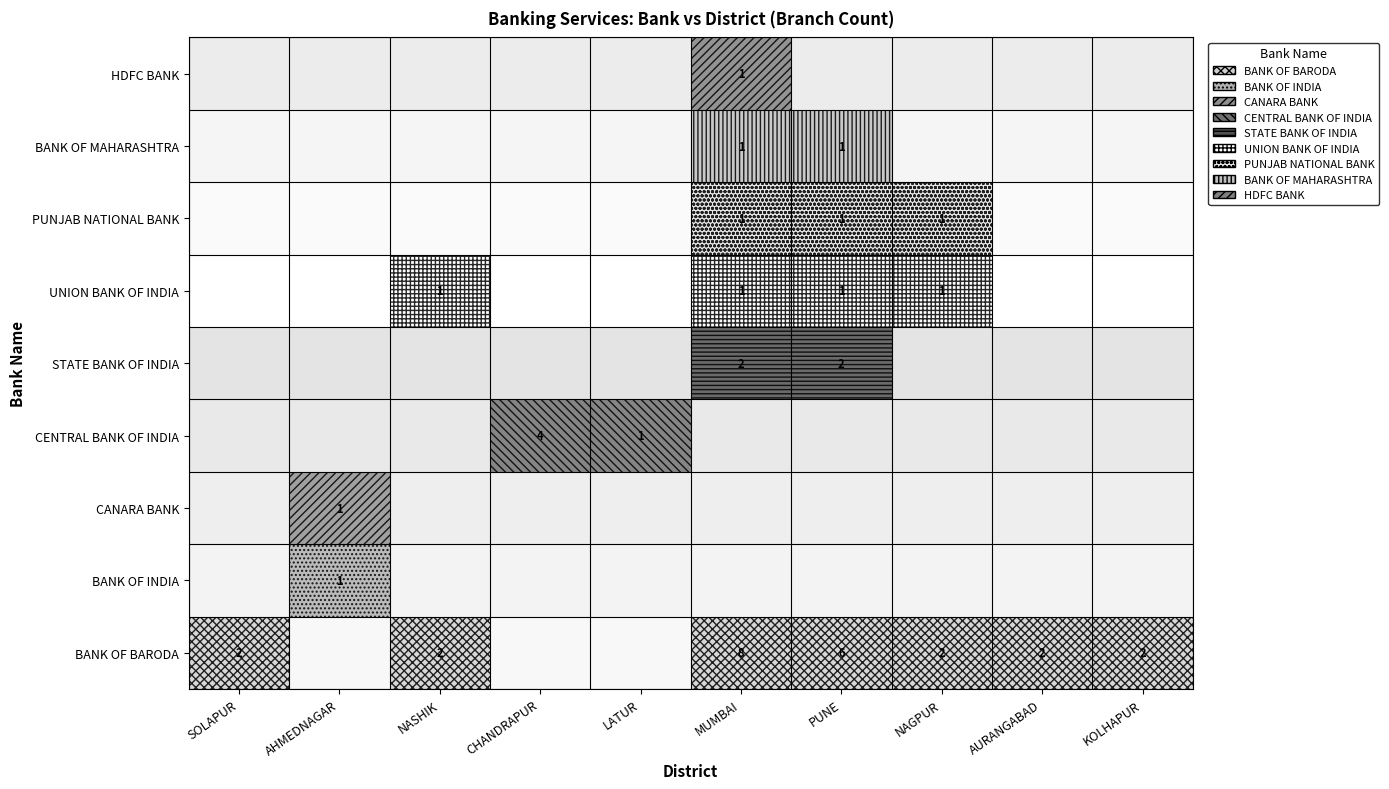

What is the highest value of the CANARA BANK series?

1